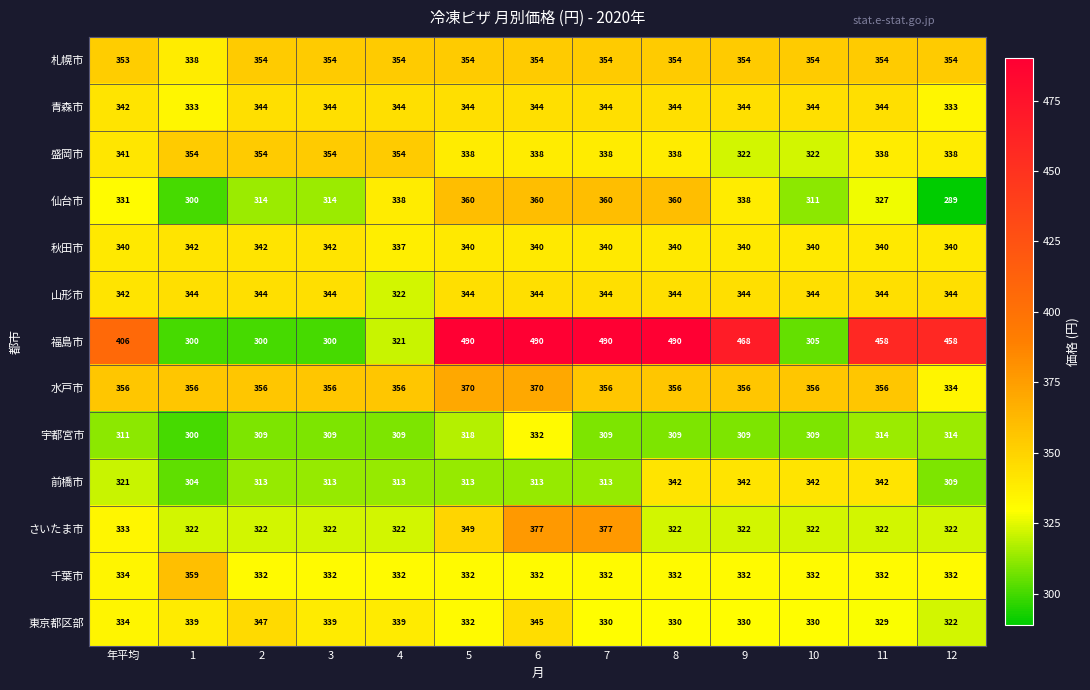

What is the spread (max minus min) of values at 10?

51